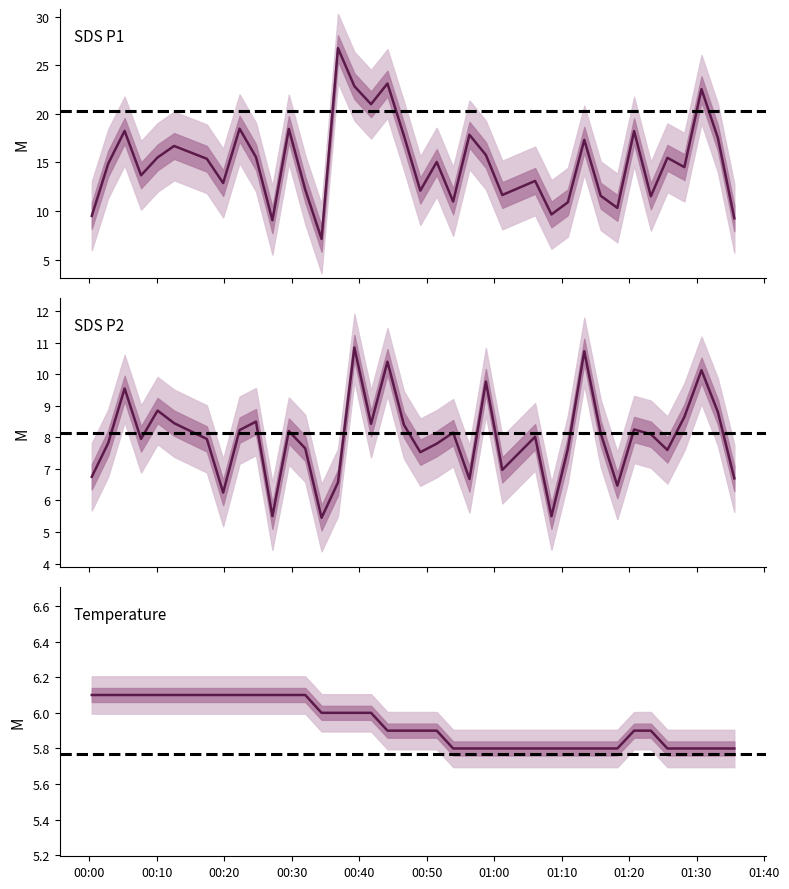

What is the sum of all SDS_P1 values?

574.5